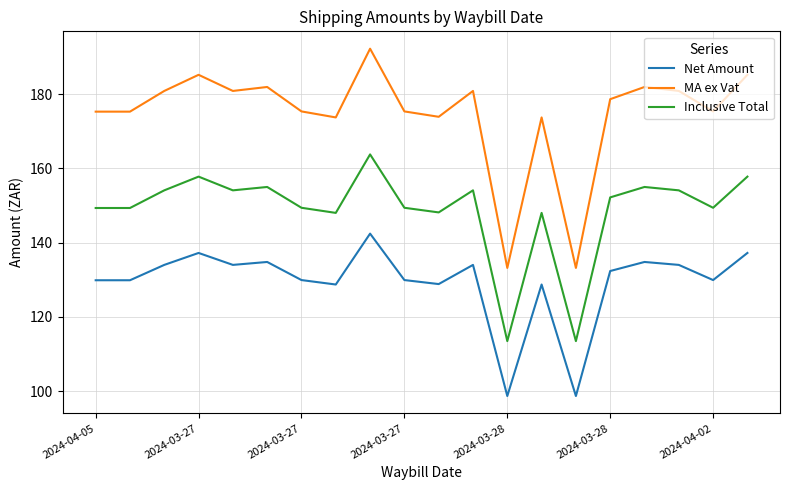

True or false: Net Amount and Inclusive Total intersect in this chart.

False